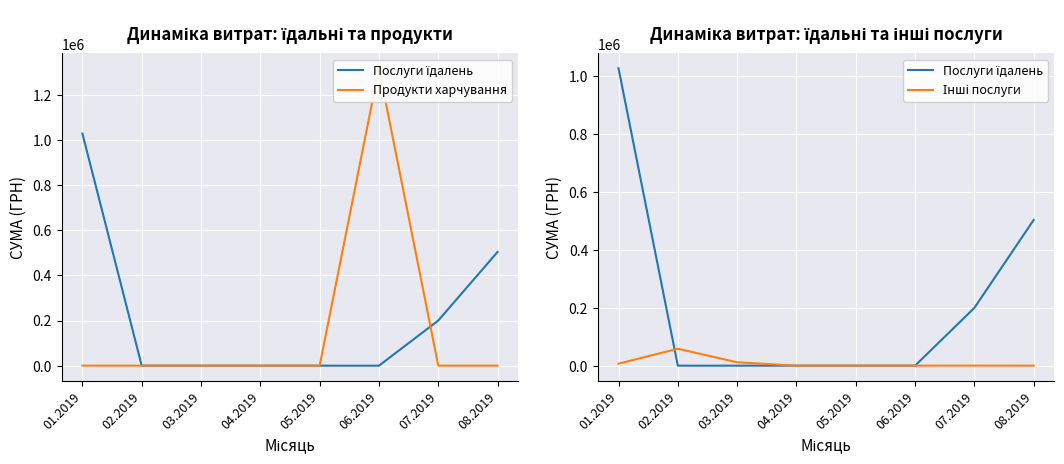

How many times do Інші послуги and Послуги їдалень cross each other?

1